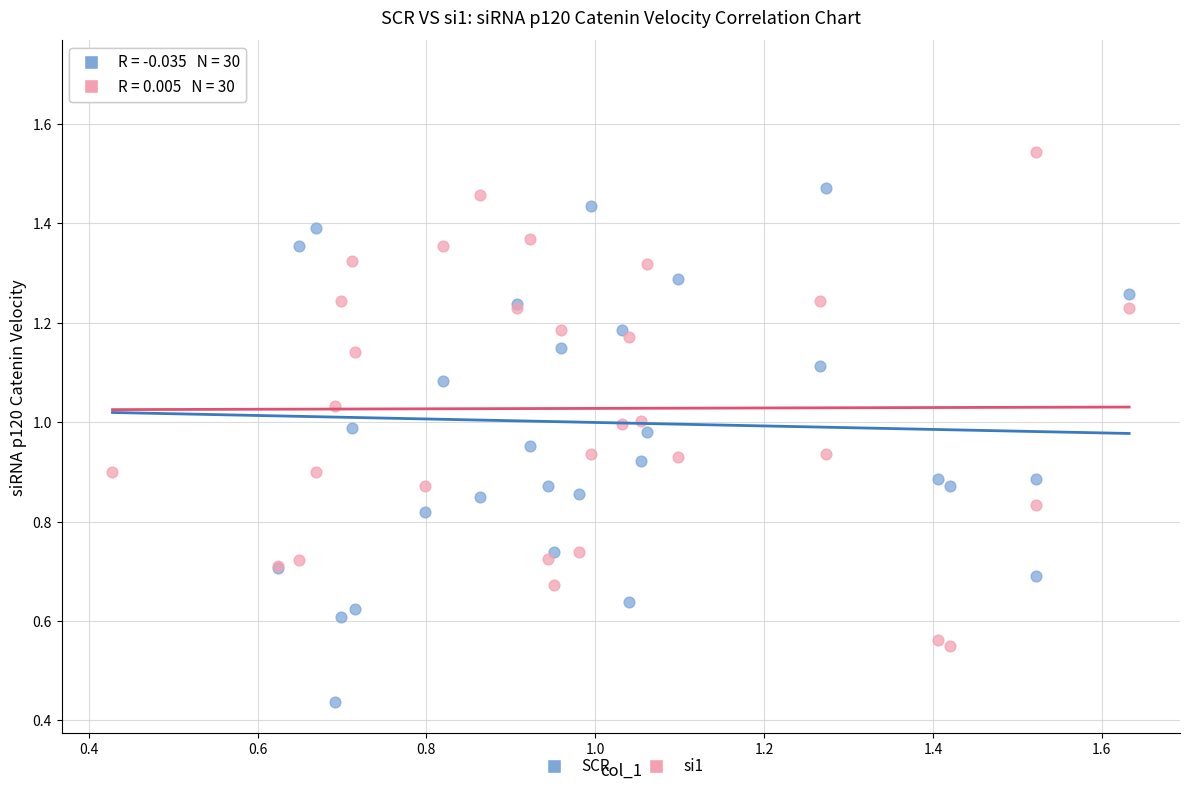

Which series contains the lowest Y value?

SCR